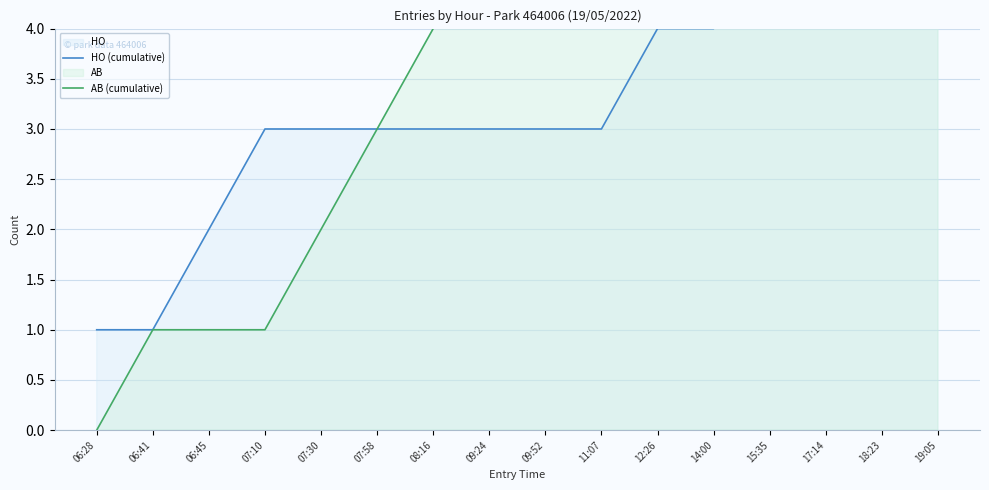

The value of AB (cumulative) at 07:30 is 1. True or false?

False